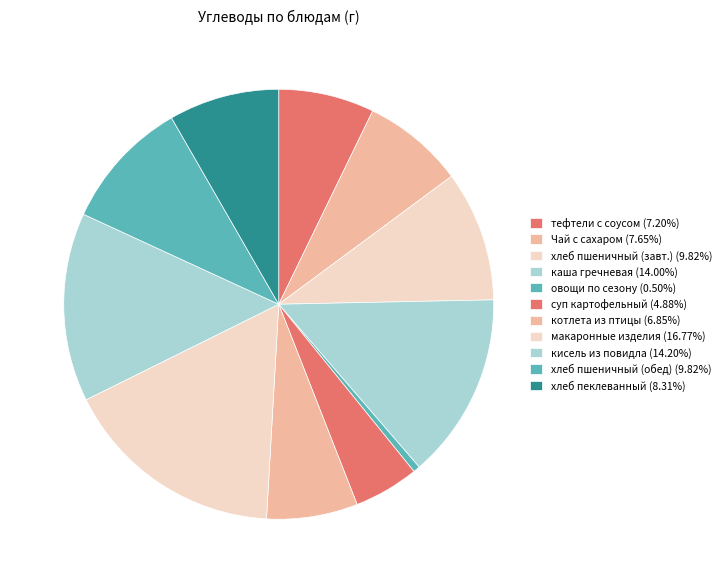

How many segments does this pie chart have?

11